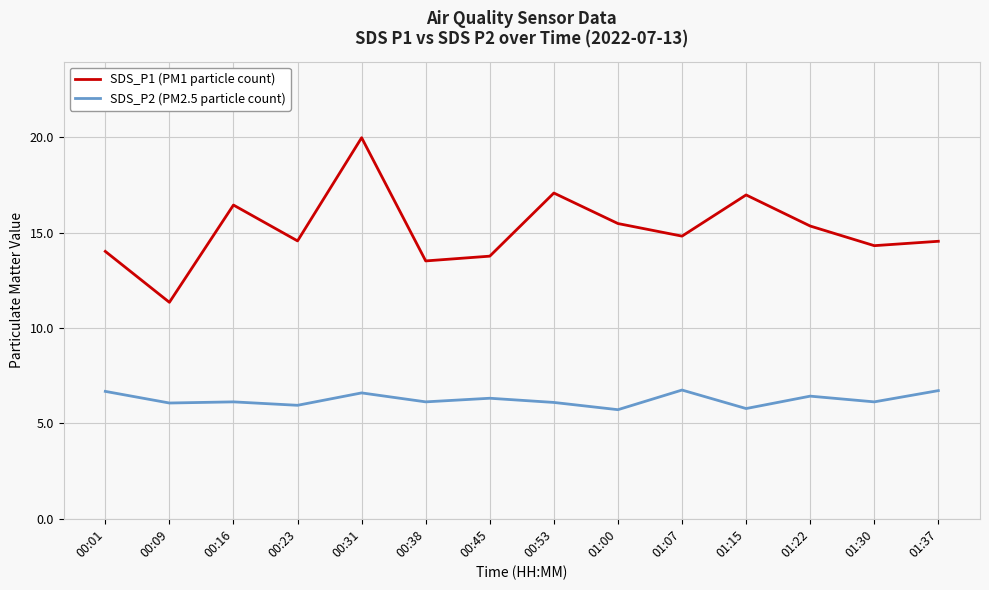

Where is the first local maximum for SDS_P1 (PM1 particle count)?

00:16